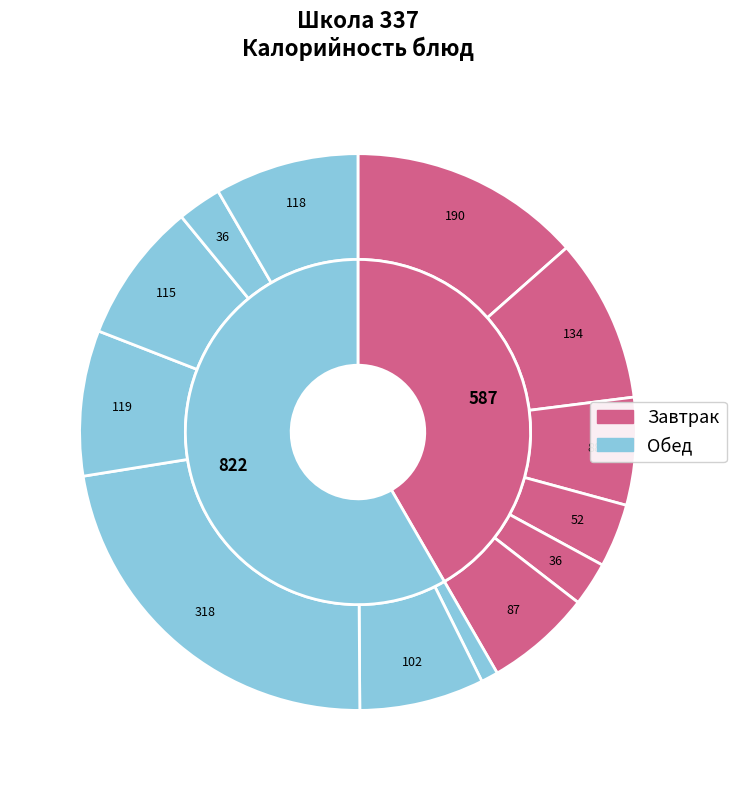

Does кисель из сока represent more than half of the total?

No